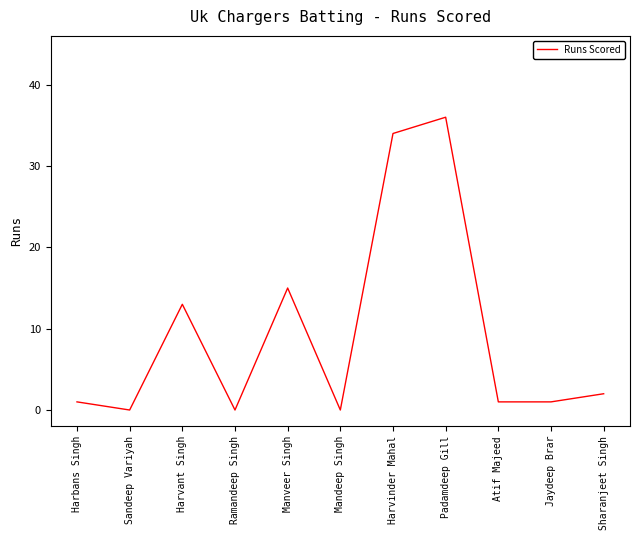

What position from the right is Padamdeep Gill?

4